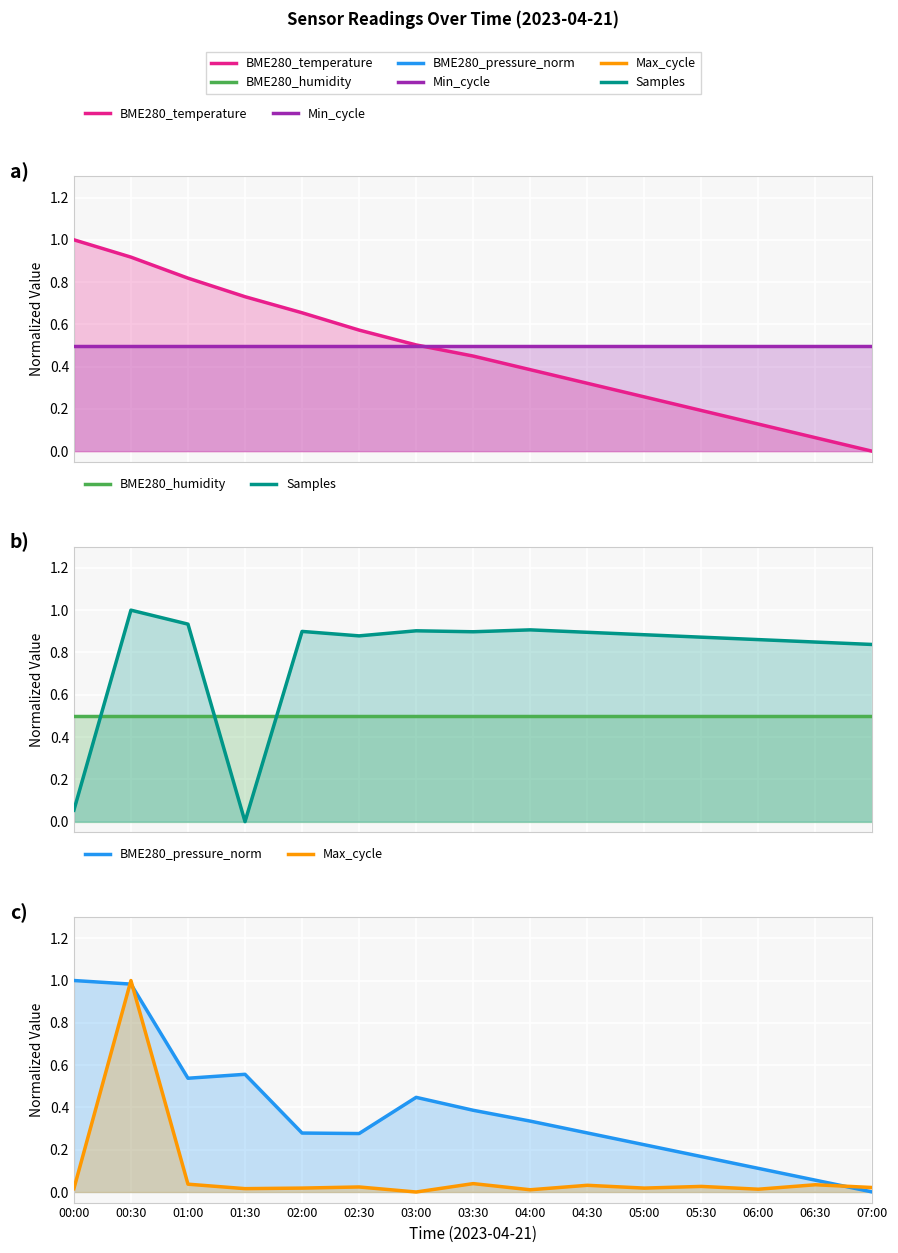

What is the difference between the BME280_temperature values at 07:00 and 02:30?

0.6